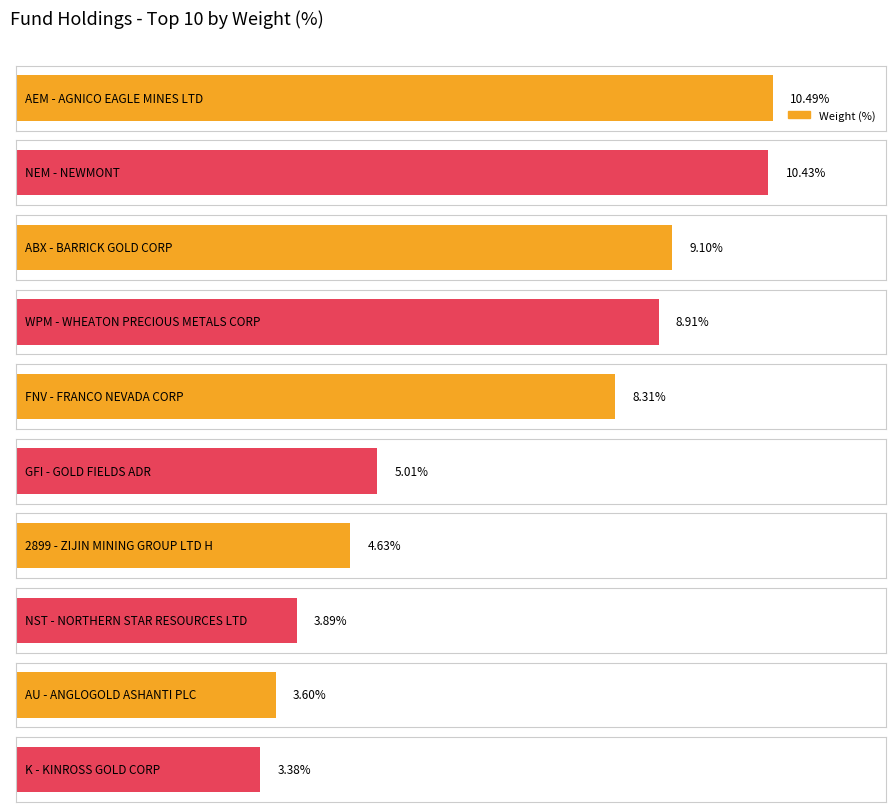

What is the change in value from AEM to GFI?

-5.5